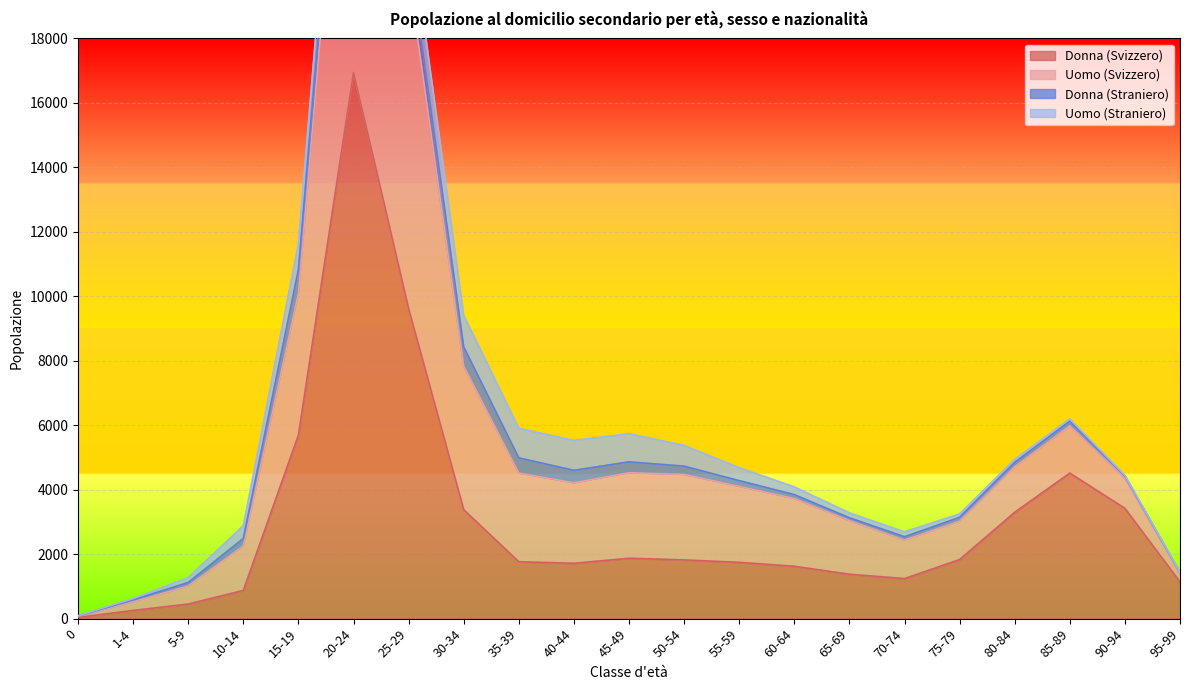

At which label does Donna (Svizzero) first exceed 1765?

15-19